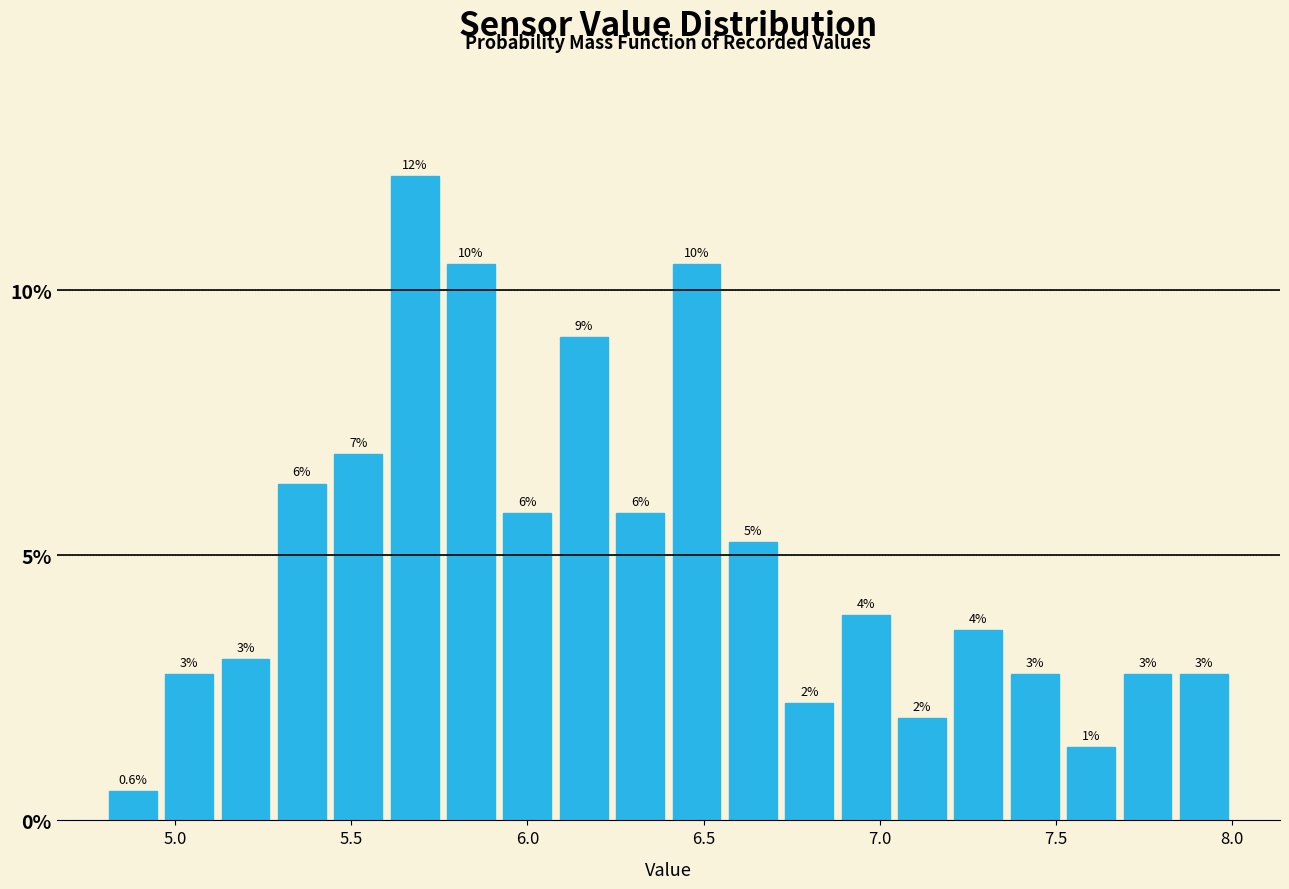

Around what value on the x-axis is the tallest bar? Give the approximate position of its centre, as read against the axis.

5.70